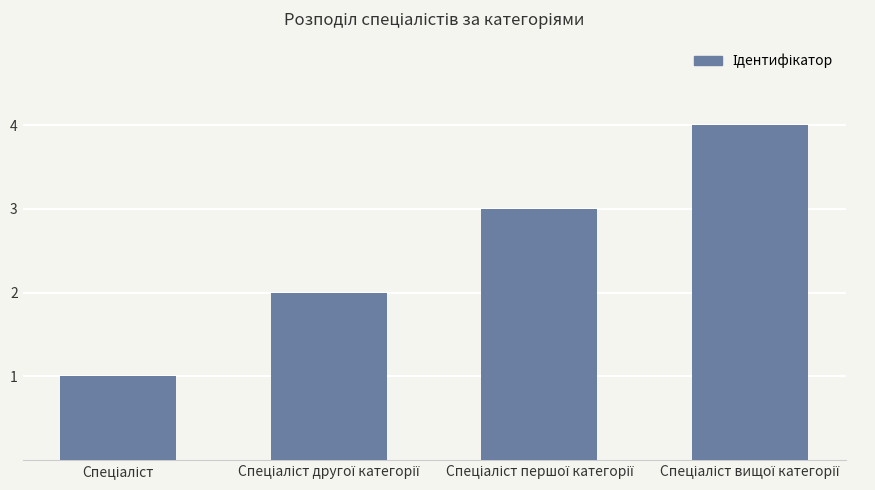

What is the sum of all values?

10